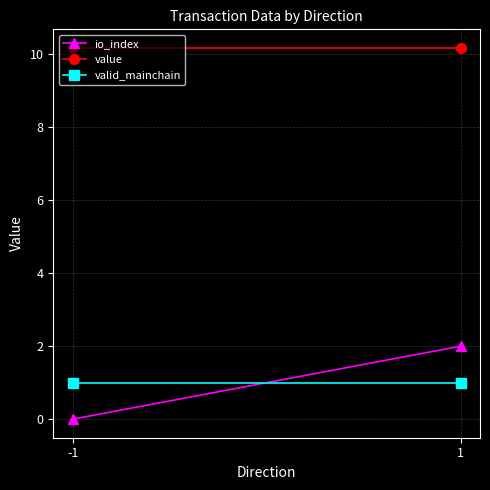

Which label corresponds to the smallest value in the chart?

-1